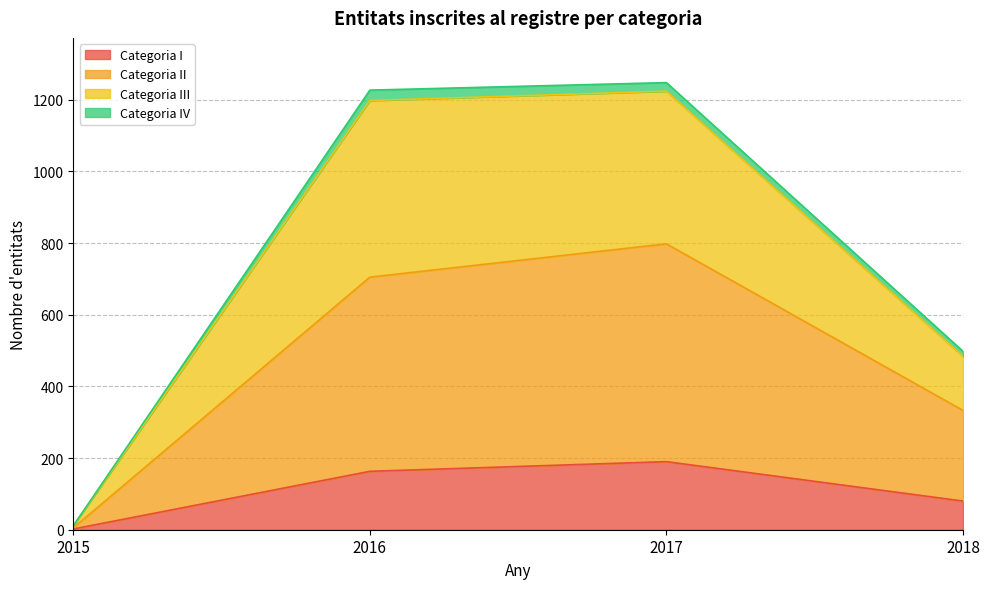

At which label is Categoria I closest to 96?

2018